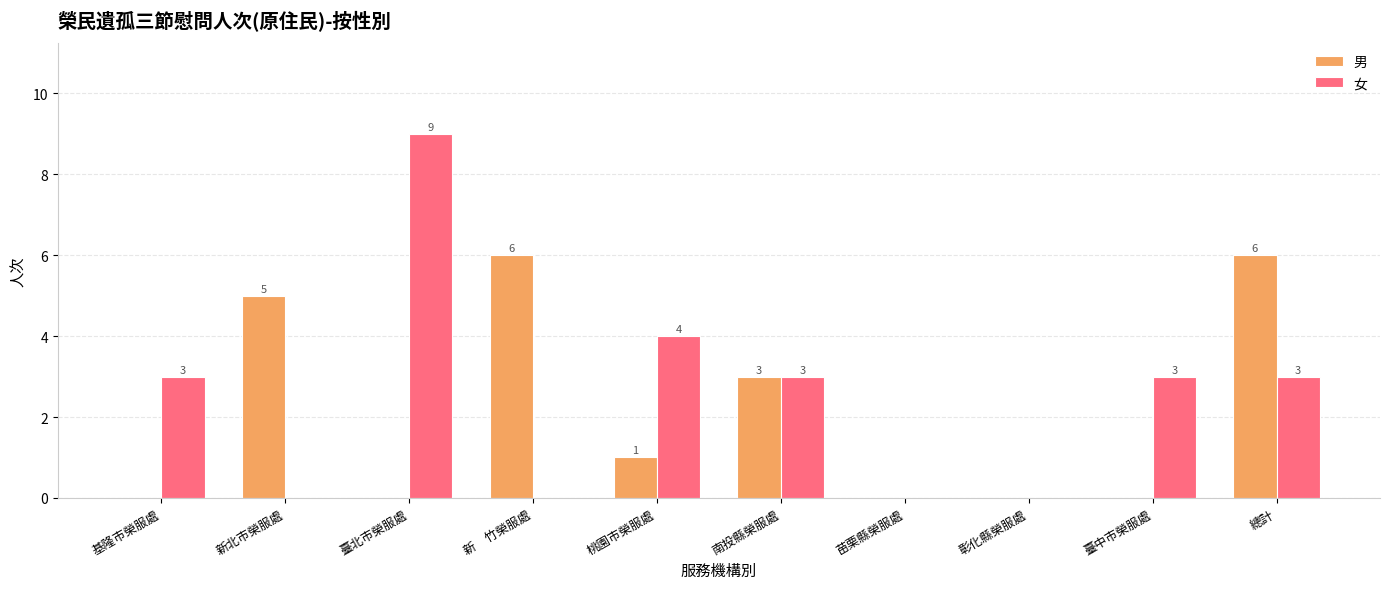

Between 新北市榮服處 and 總計, which series saw the biggest shift?

女